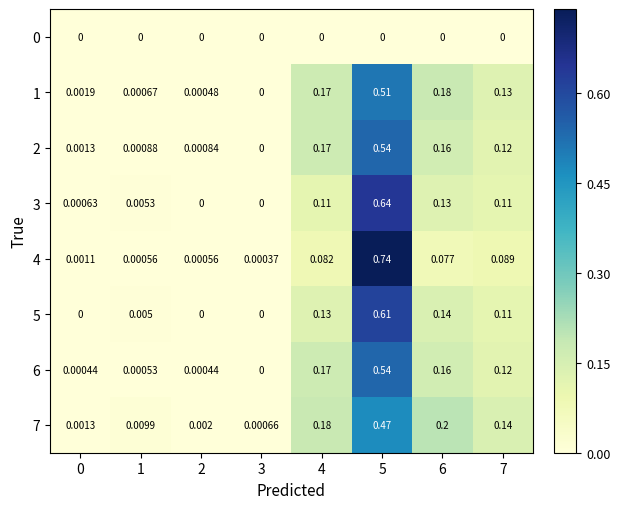

How many values in 5 are above zero?

5